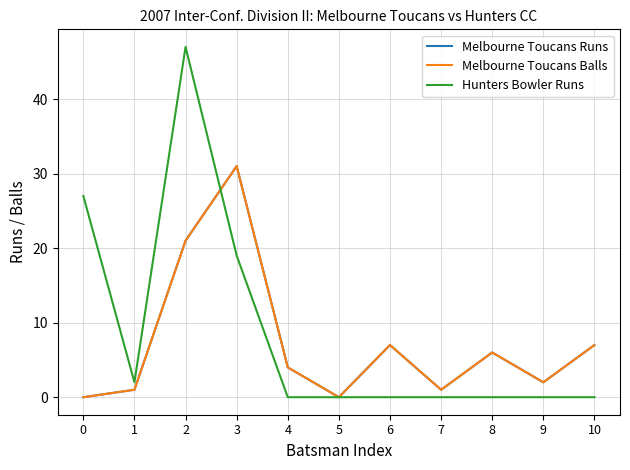

Is it true that Hunters Bowler Runs equals -30 at 5?

False